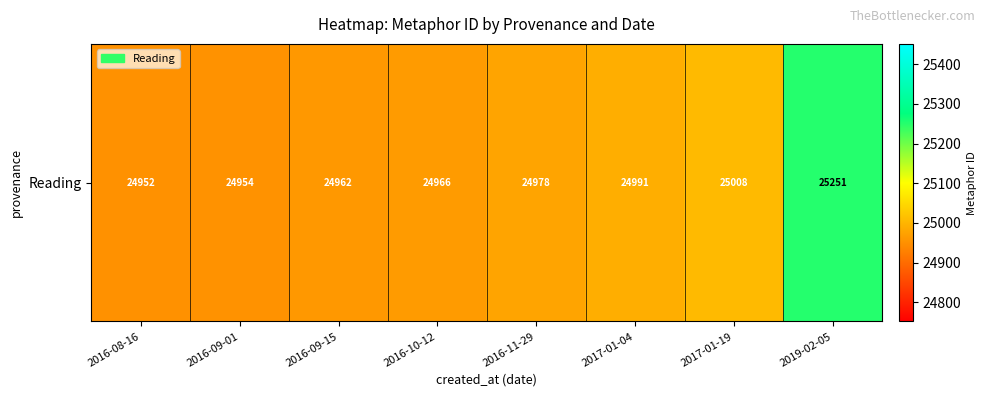

Which category has the lowest value across all series?

2016-08-16